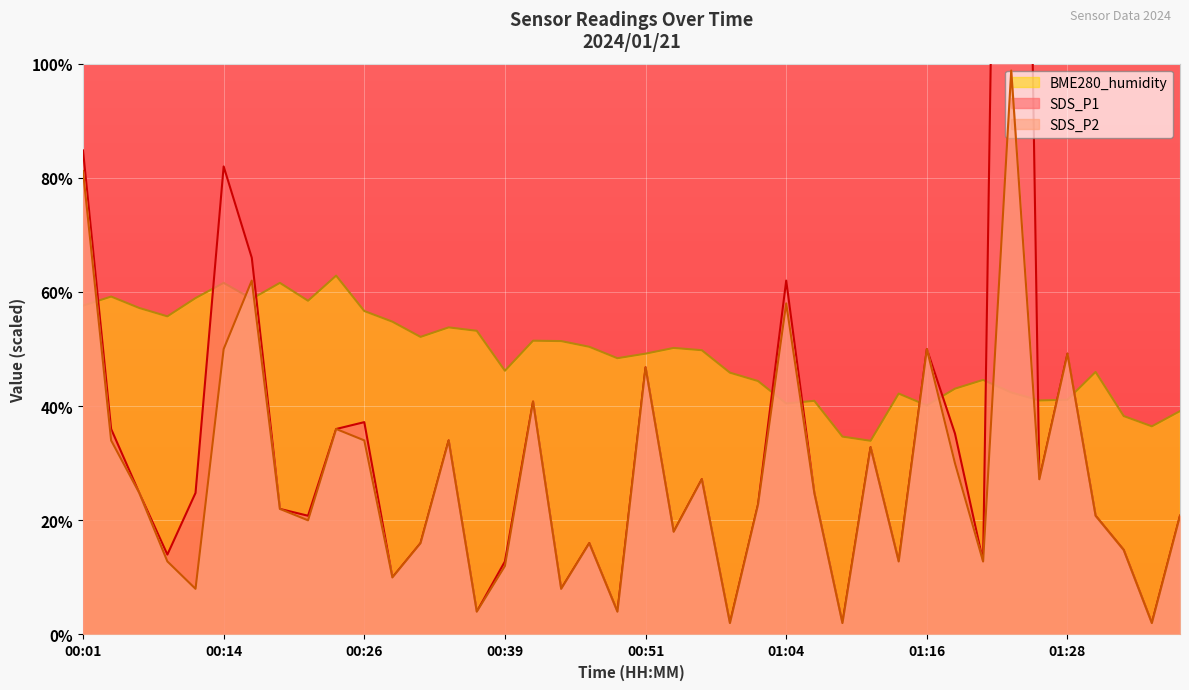

Where do SDS_P1 and BME280_humidity first cross each other?

00:01 and 00:04